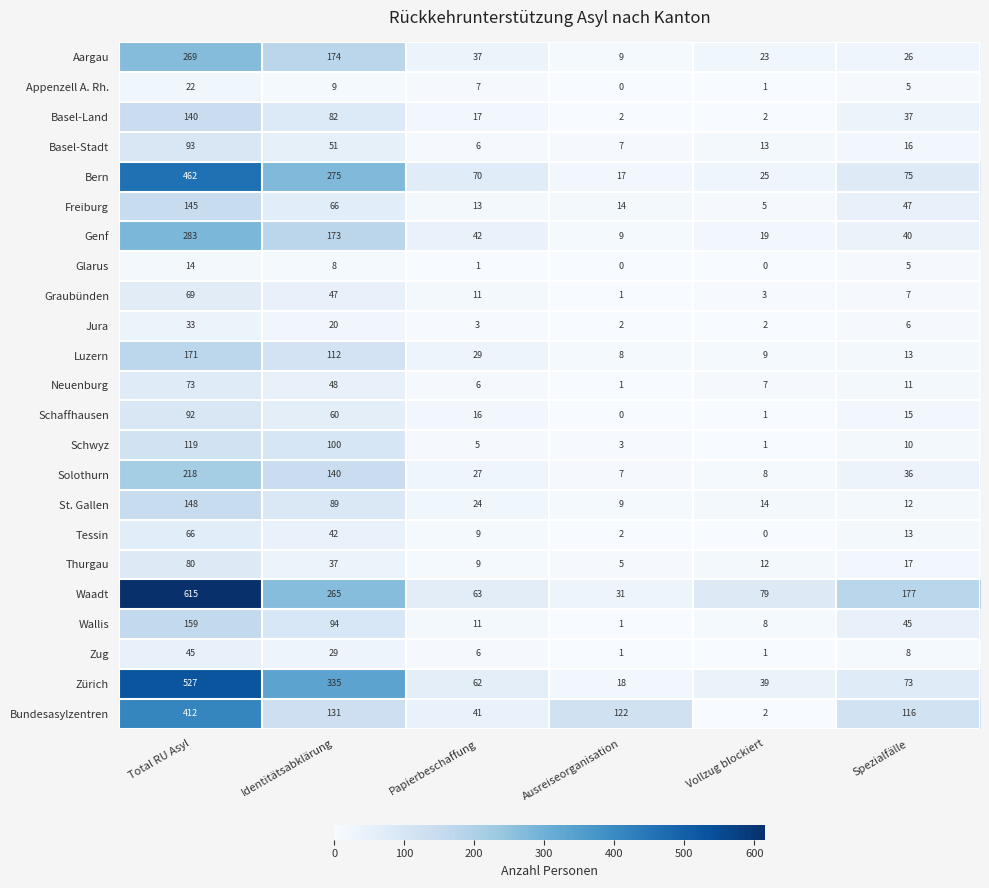

Between Papierbeschaffung and Vollzug blockiert, which series saw the biggest shift?

Bern